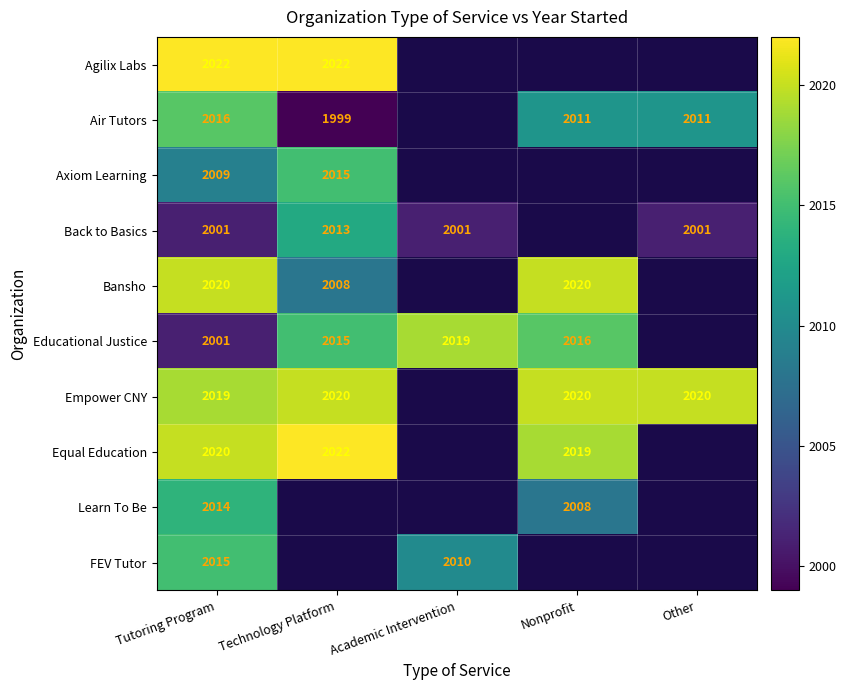

The value of Learn To Be at Nonprofit is 688. True or false?

False